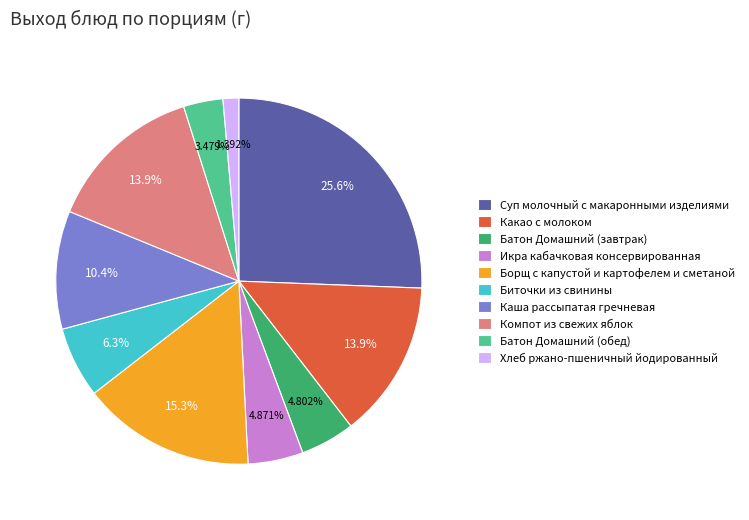

What is the largest slice in the pie chart?

Суп молочный с макаронными изделиями